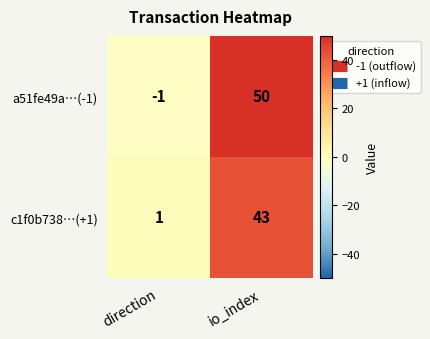

The a51fe49a…(-1) series shows 50 at io_index. True or false?

True